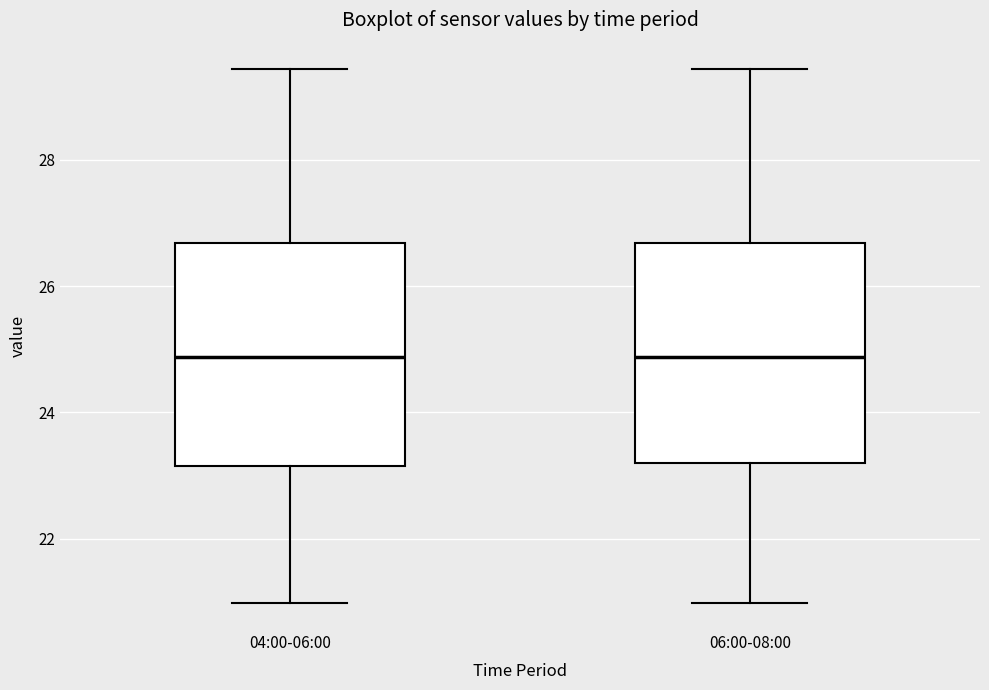

Reading left to right, read every box against the y-axis: the position of its median line, the range the box covers, and the ends of its whiskers. The values are not printed on the chart, so give them approximately, as read against the axis.

04:00-06:00: median 24.8, box 23.2 to 26.6, whiskers 21.0 to 29.4
06:00-08:00: median 24.8, box 23.2 to 26.6, whiskers 21.0 to 29.4